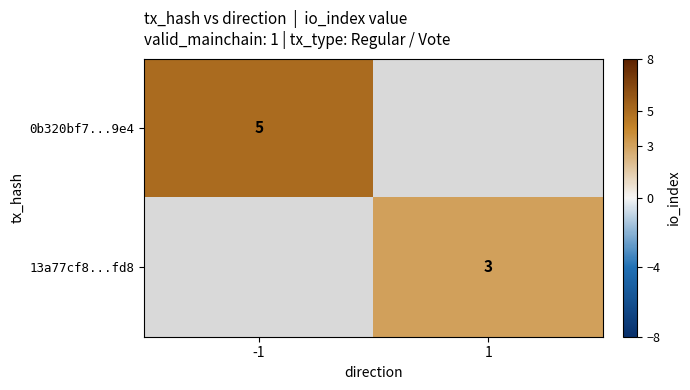

Is it true that 13a77cf8...fd8 equals 2 at 1?

False